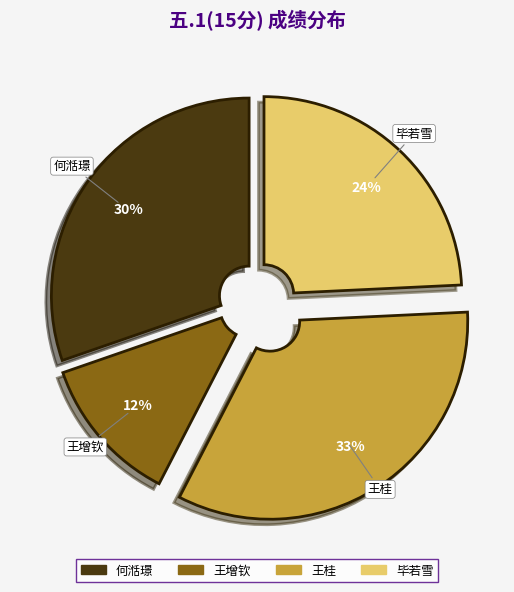

To the nearest percent, what is the average slice percentage?

25%